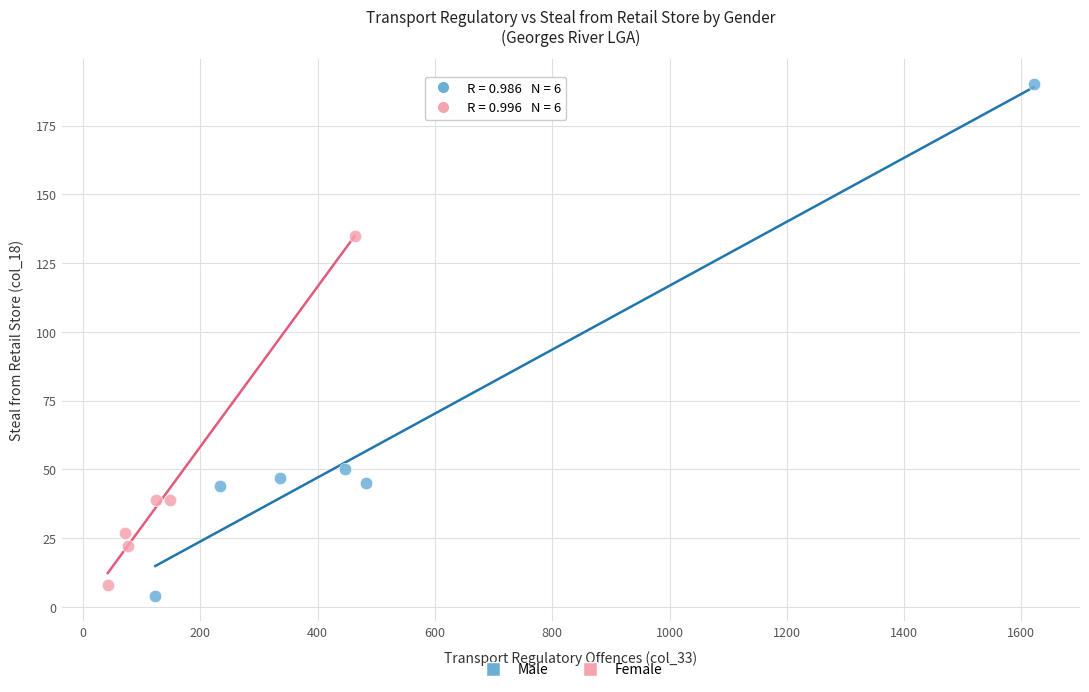

Which series has the widest spread of Y values?

Male